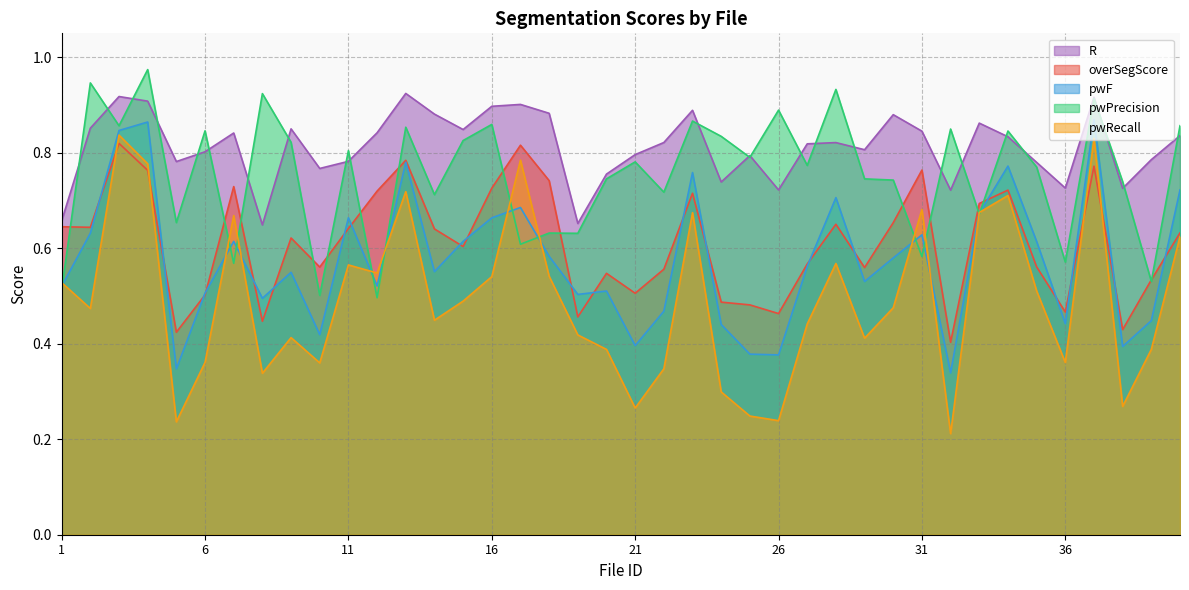

How many interior local valleys does the pwPrecision series have?

15